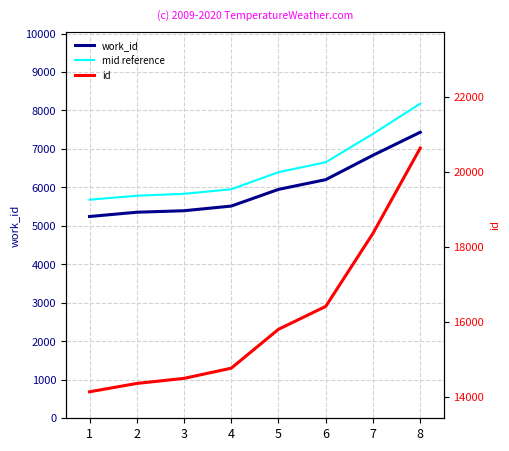

Rank the series by their maximum value, from highest to lowest.

id, mid reference, work_id